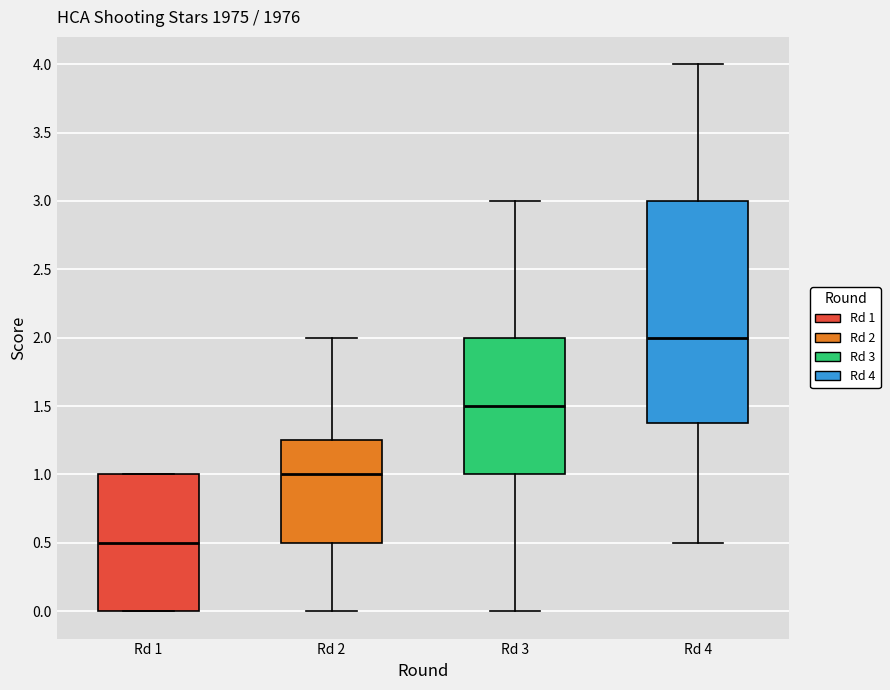

Reading left to right, read every box against the y-axis: the position of its median line, the range the box covers, and the ends of its whiskers. The values are not printed on the chart, so give them approximately, as read against the axis.

Rd 1: median 0.50, box 0.00 to 1.00, whiskers 0.00 to 1.00
Rd 2: median 1.00, box 0.50 to 1.25, whiskers 0.00 to 2.00
Rd 3: median 1.50, box 1.00 to 2.00, whiskers 0.00 to 3.00
Rd 4: median 2.00, box 1.40 to 3.00, whiskers 0.50 to 4.00